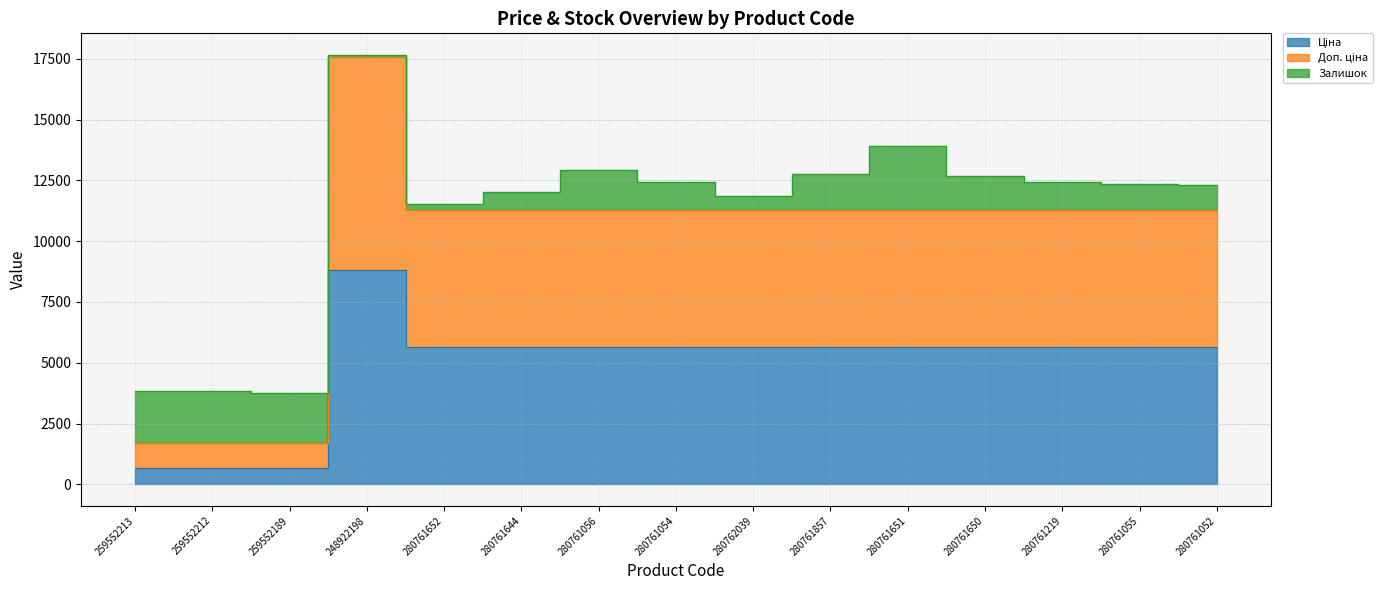

True or false: Доп. ціна has a value of 11272.0 at 280762039.

True